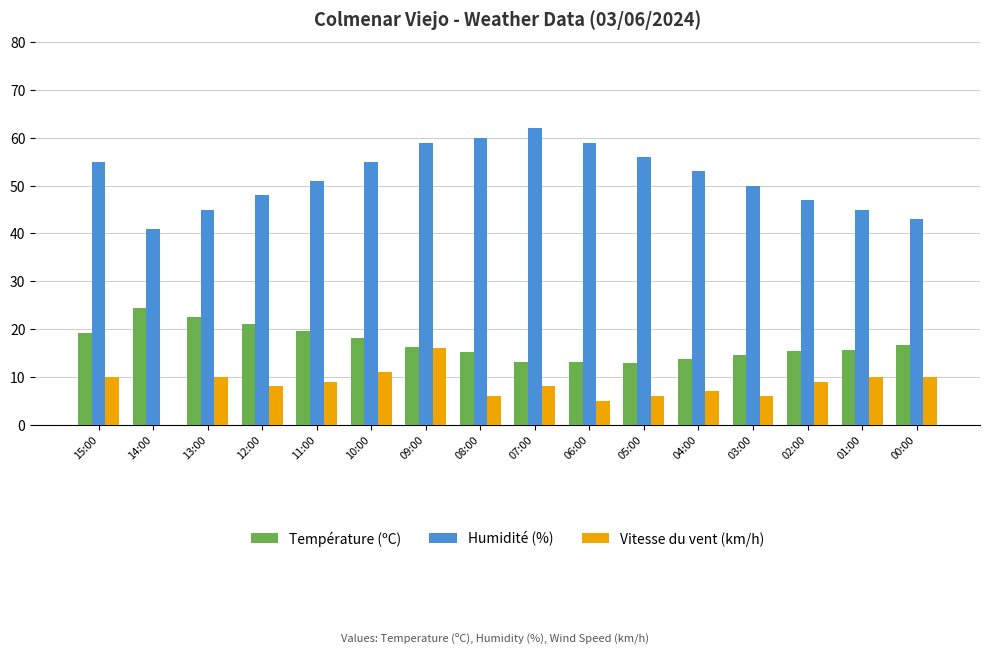

Is it true that Température (ºC) equals 29.6 at 10:00?

False